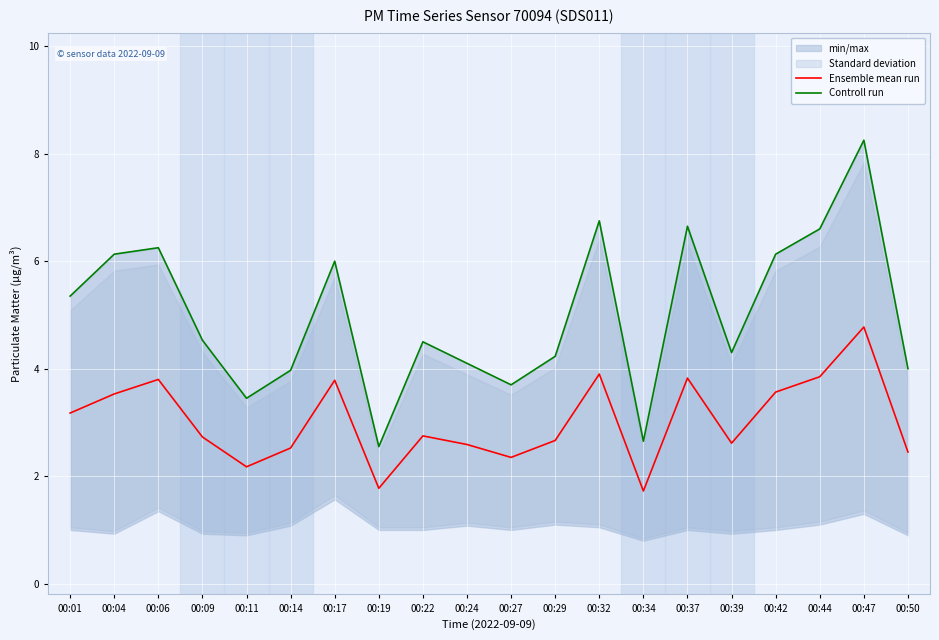

Is it true that Ensemble mean run equals 1.9 at 00:17?

False